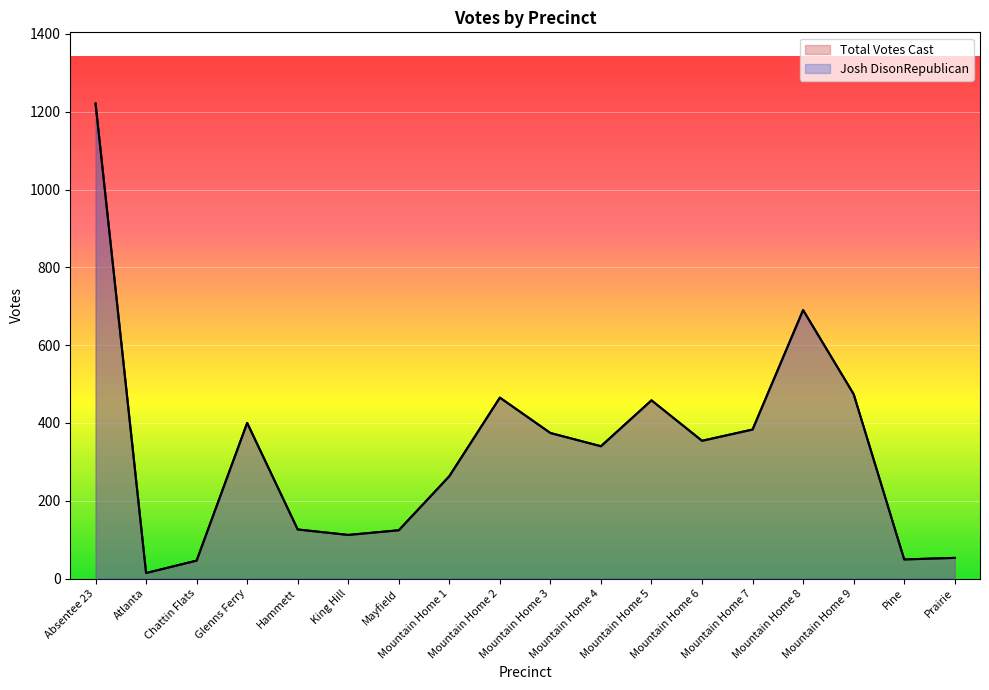

How many interior local peaks does the Total Votes Cast series have?

4